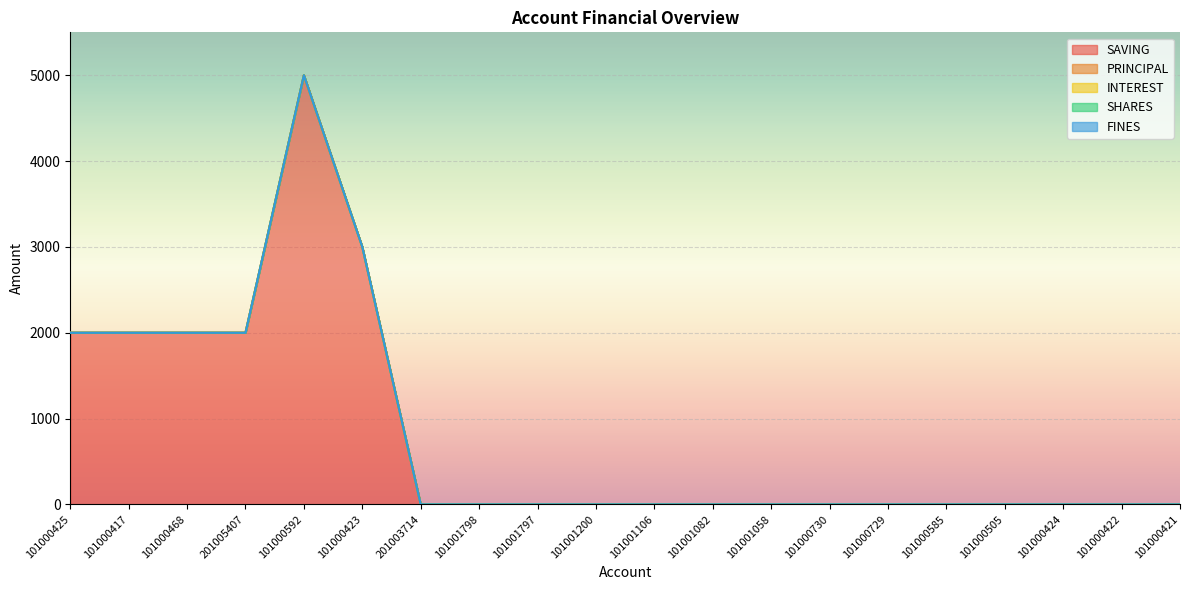

Which category has the lowest value across all series?

201003714